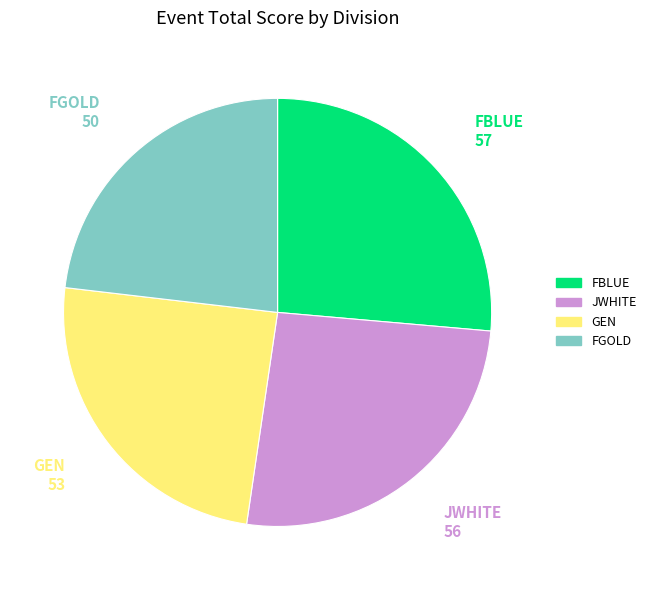

The FGOLD slice represents 23% of the pie. True or false?

True